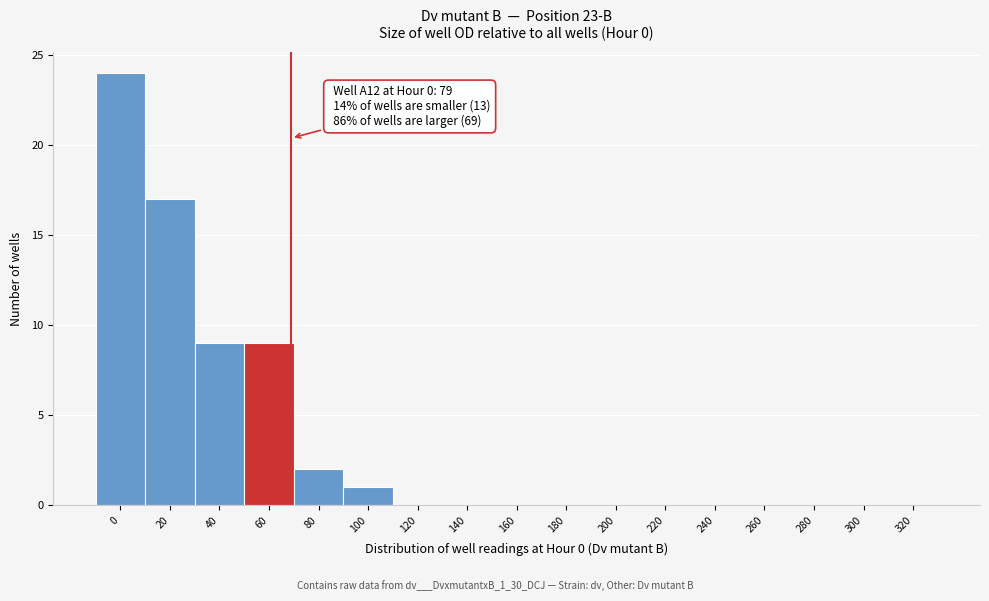

What is the sum of the values at 320 and 40?

9